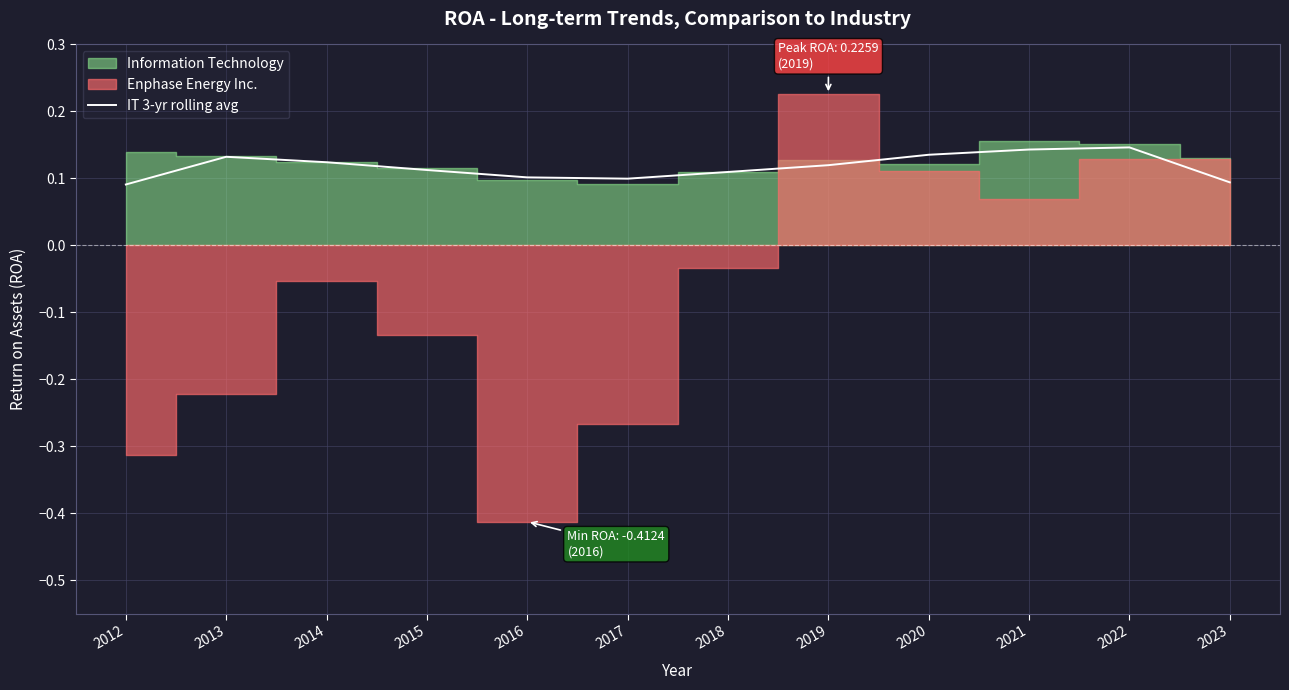

How many lines are shown in the chart?

1